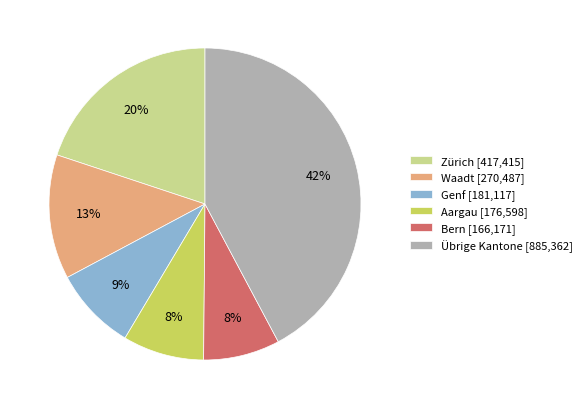

To the nearest percent, what is the average slice percentage?

17%